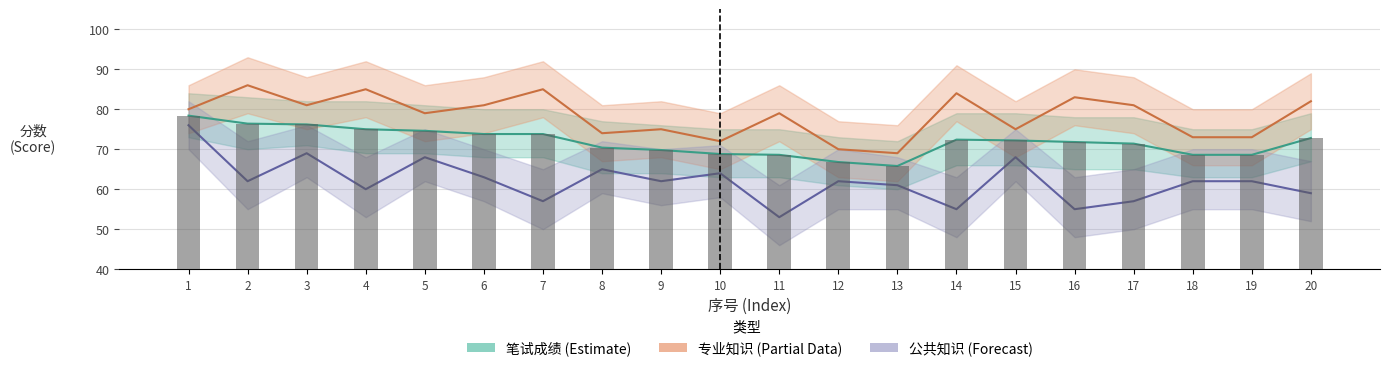

Does the chart contain any negative values?

No